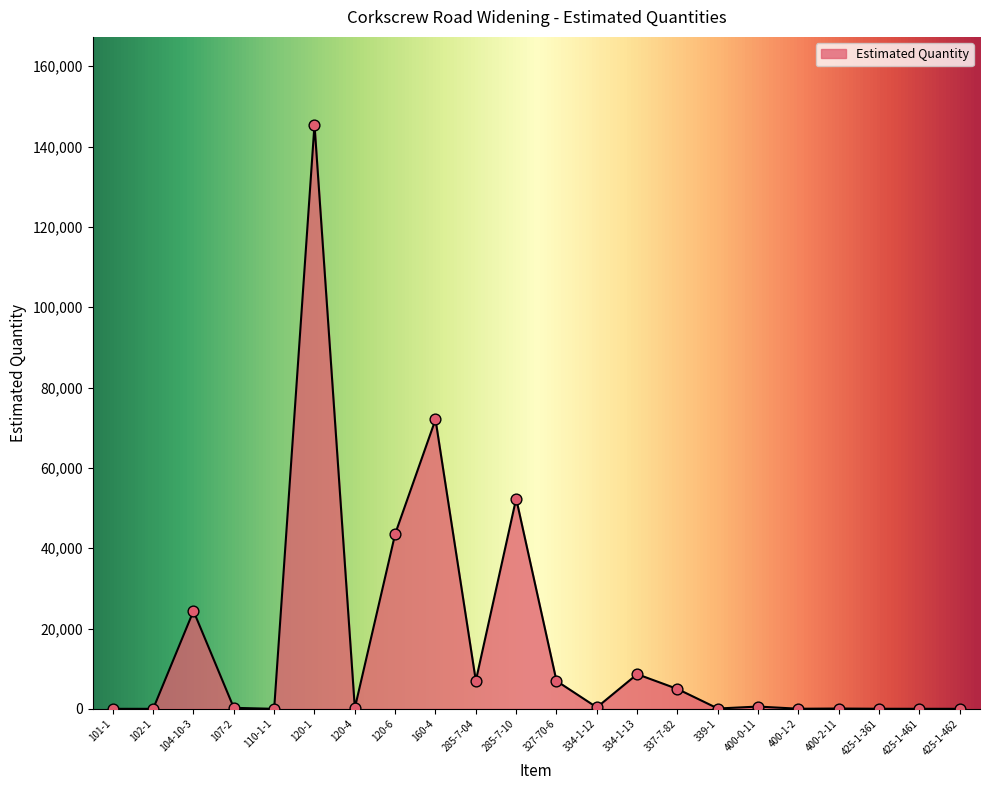

What is the change in value from 102-1 to 120-1?

+145476.0